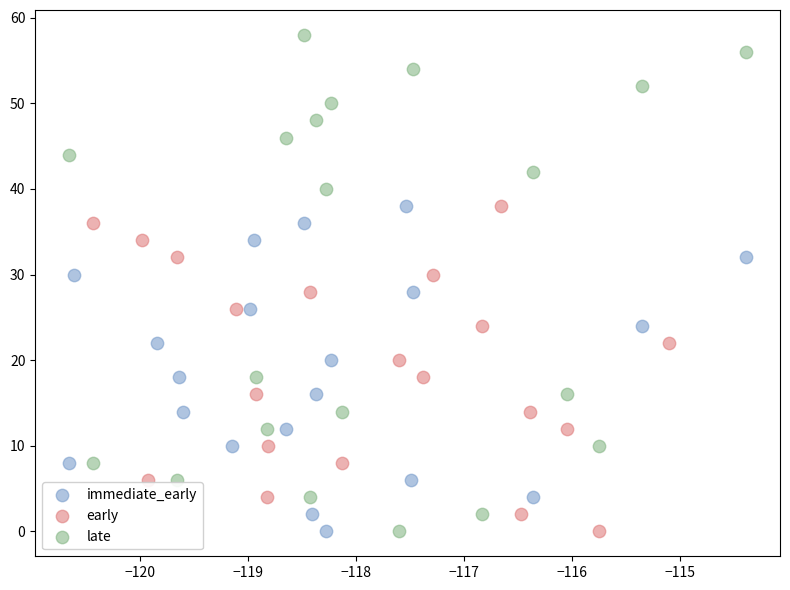

Which series reaches the maximum Y coordinate?

late